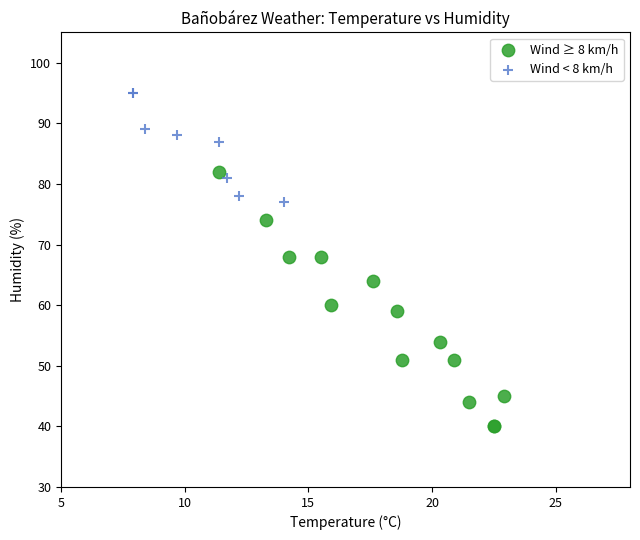

Which series reaches the minimum Y coordinate?

Wind ≥ 8 km/h